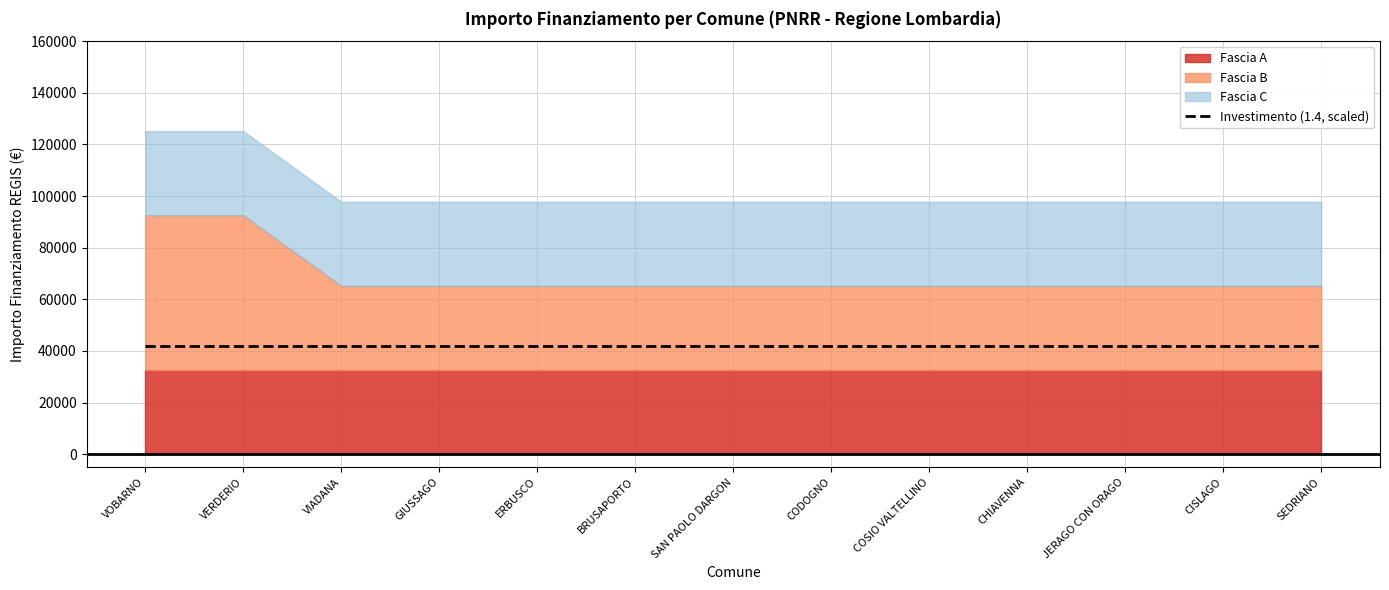

What is the difference between the Fascia B values at VERDERIO and GIUSSAGO?

27377